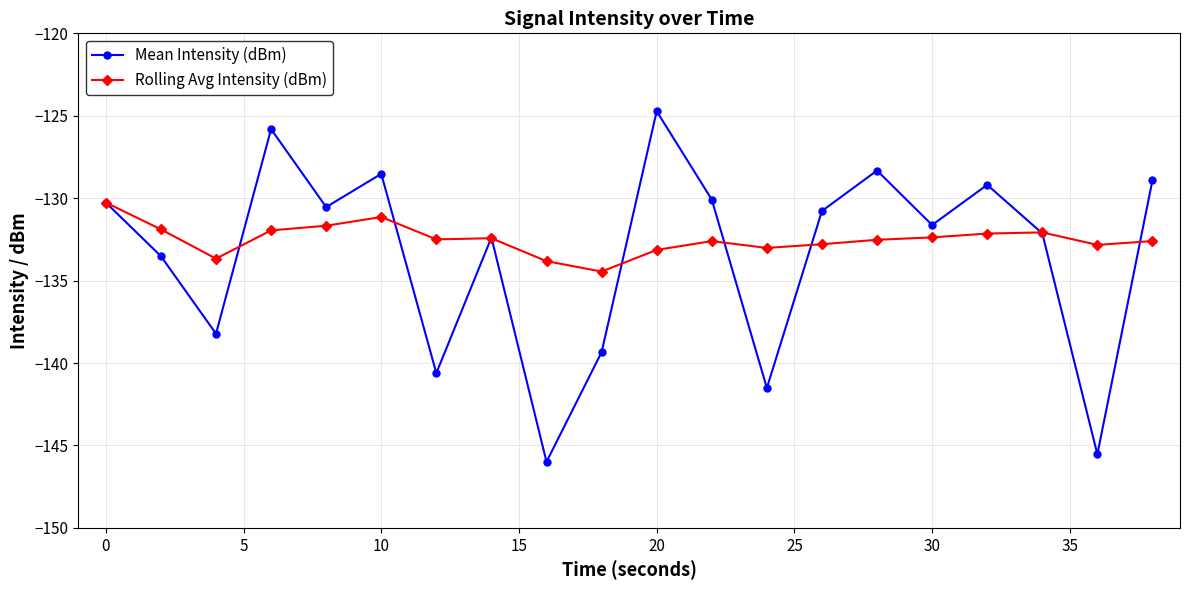

List the series in order of their peak value, lowest first.

Rolling Avg Intensity (dBm), Mean Intensity (dBm)